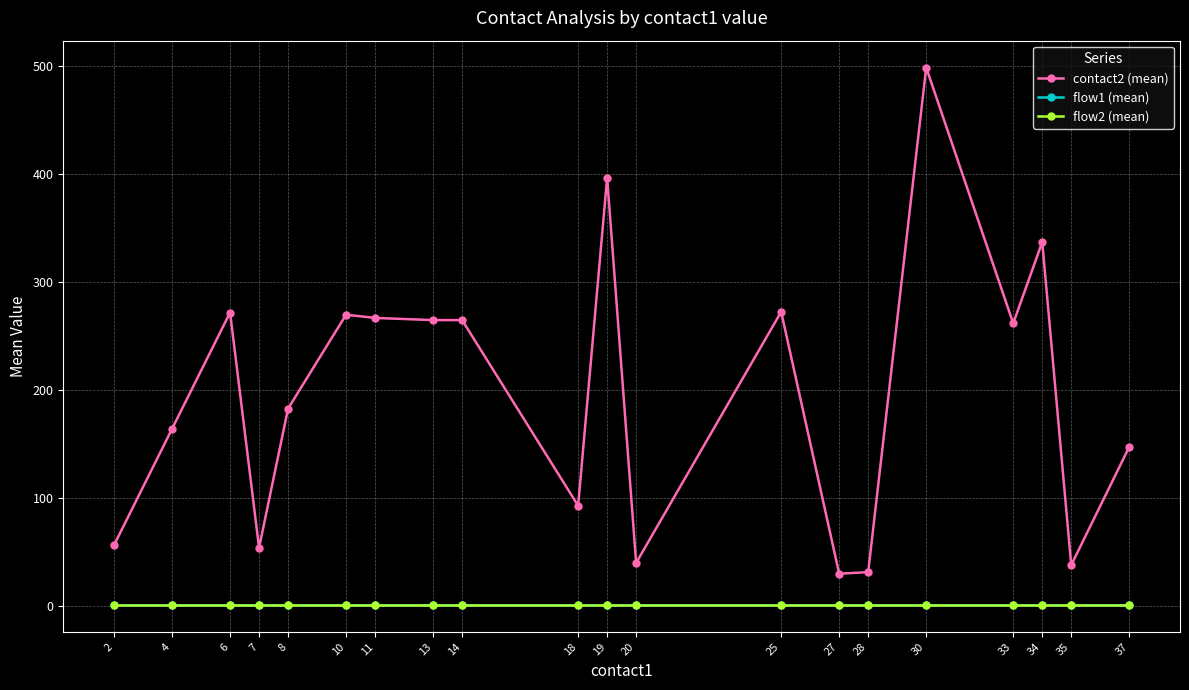

Which series changed the most between 18 and 19?

contact2 (mean)